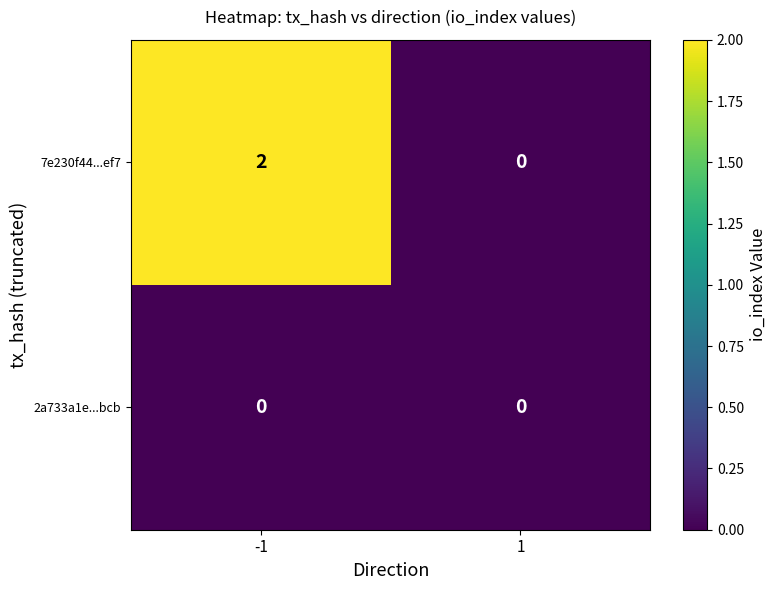

How many data points does each series have?

2